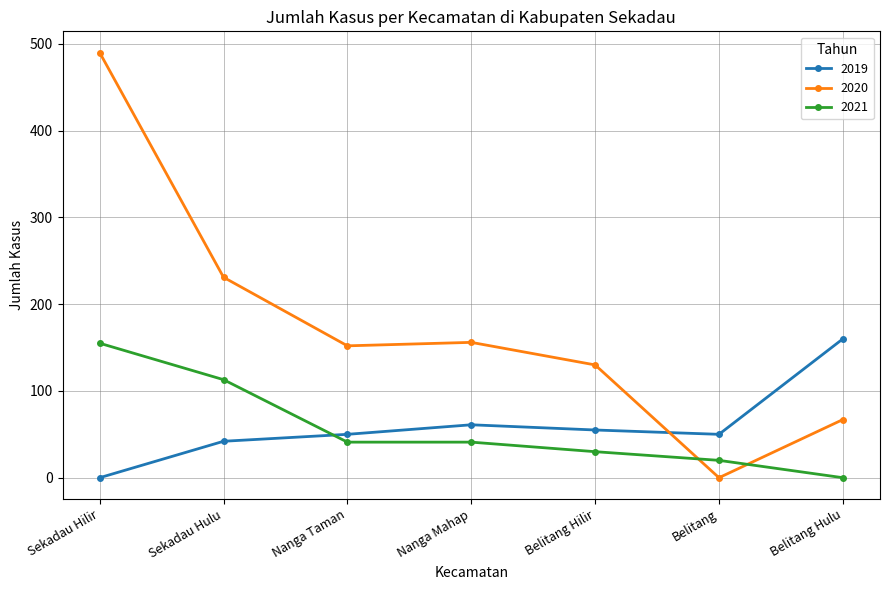

At which label does 2019 reach its minimum?

Sekadau Hilir